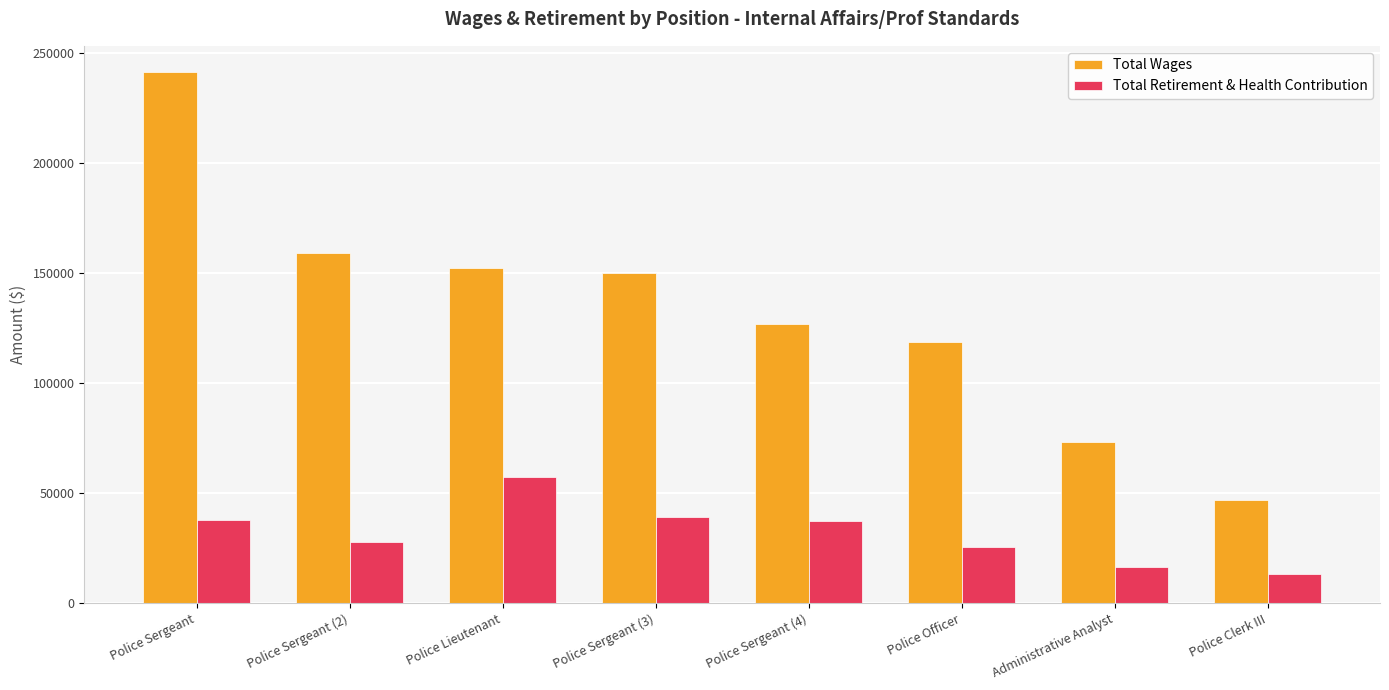

The Total Wages series shows 215075 at Police Sergeant (4). True or false?

False